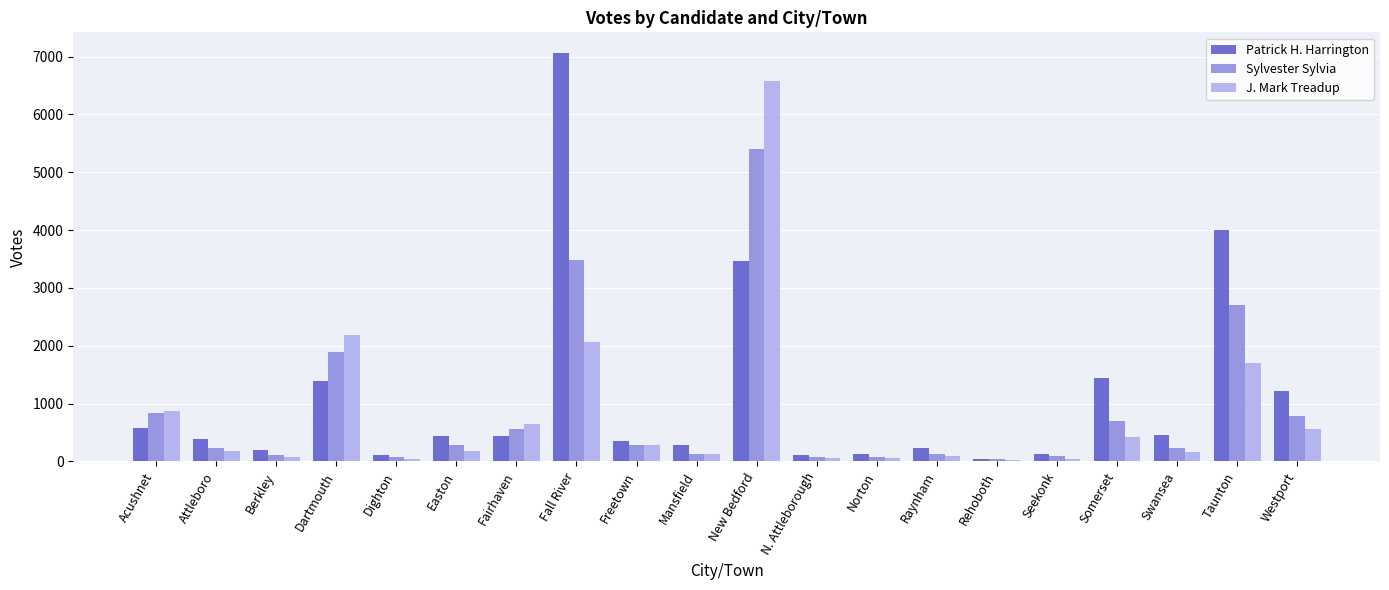

Which series changed the most between New Bedford and N. Attleborough?

J. Mark Treadup